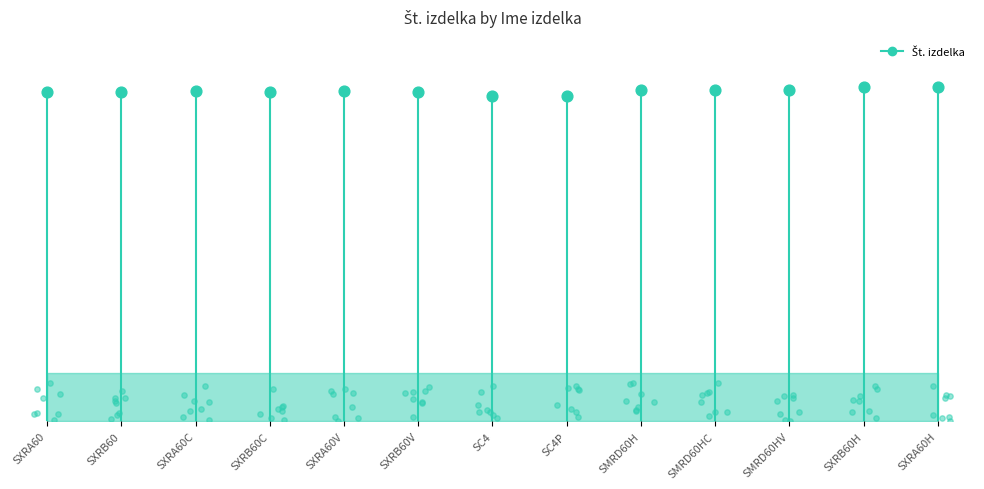

What is the change in value from SXRA60C to SXRB60H?

+1290